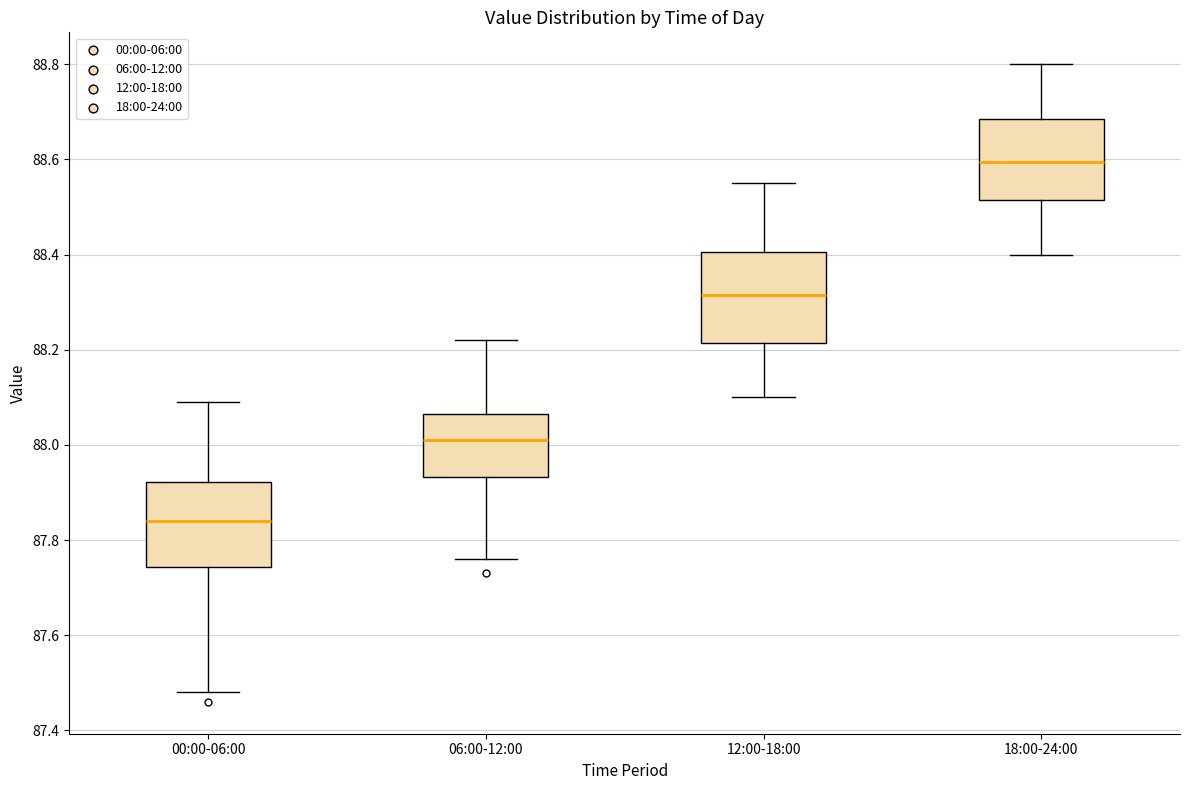

Reading left to right, read every box against the y-axis: the position of its median line, the range the box covers, and the ends of its whiskers. The values are not printed on the chart, so give them approximately, as read against the axis.

00:00-06:00: median 87.84, box 87.74 to 87.92, whiskers 87.48 to 88.10
06:00-12:00: median 88.02, box 87.94 to 88.06, whiskers 87.76 to 88.22
12:00-18:00: median 88.32, box 88.22 to 88.40, whiskers 88.10 to 88.56
18:00-24:00: median 88.60, box 88.52 to 88.68, whiskers 88.40 to 88.80